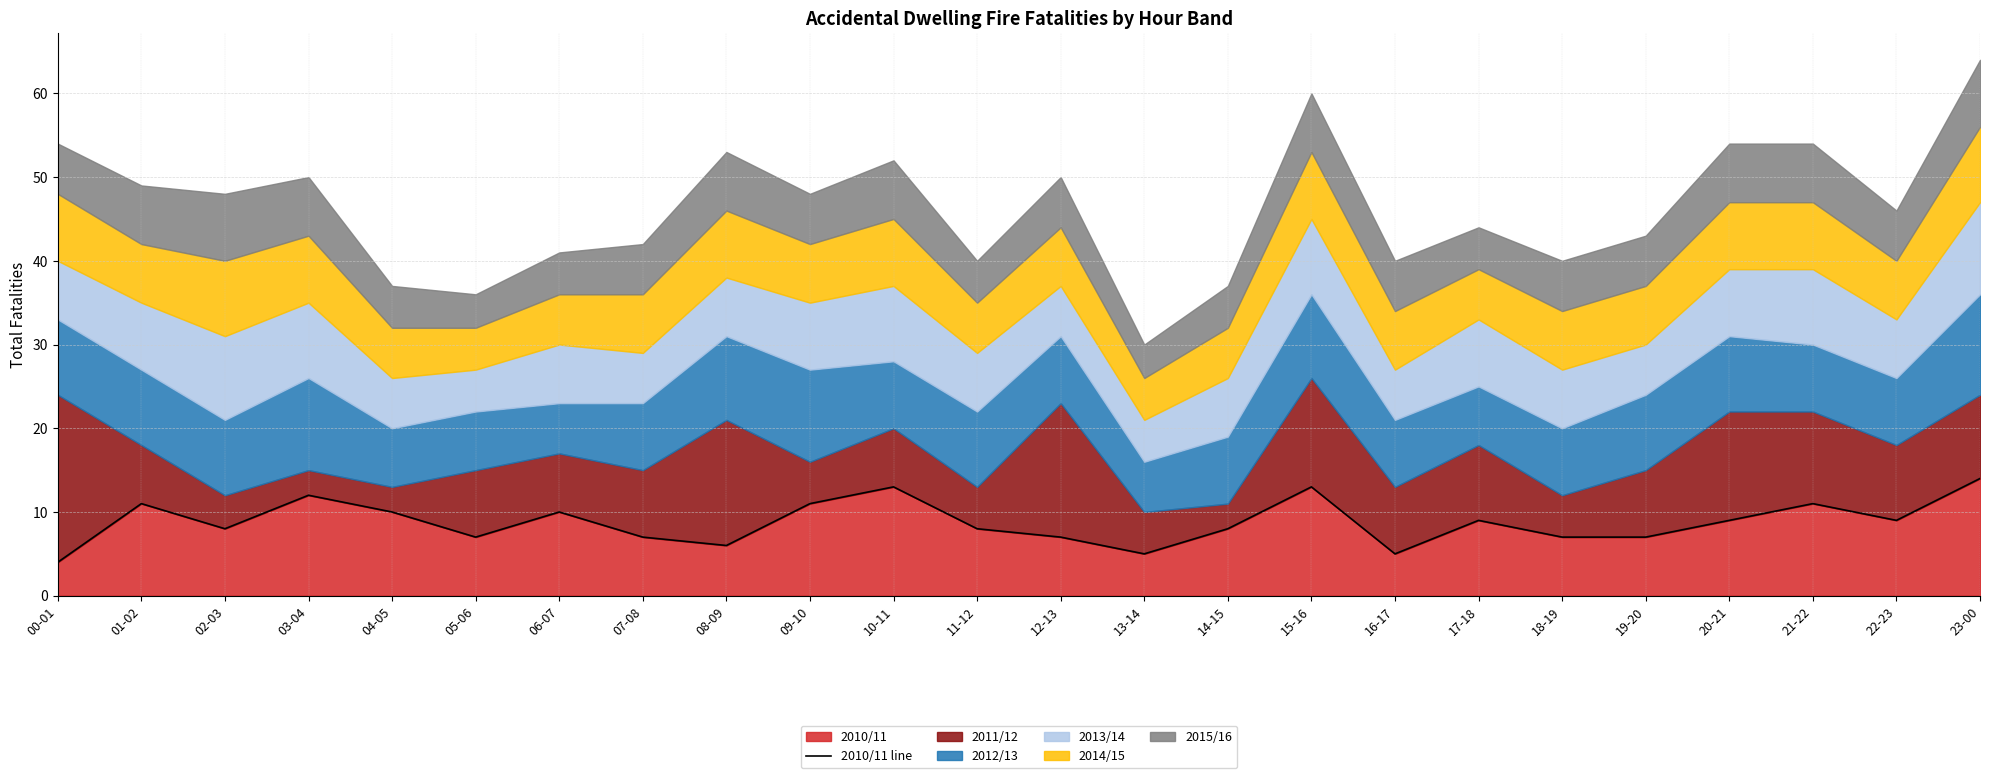

How many lines are shown in the chart?

1